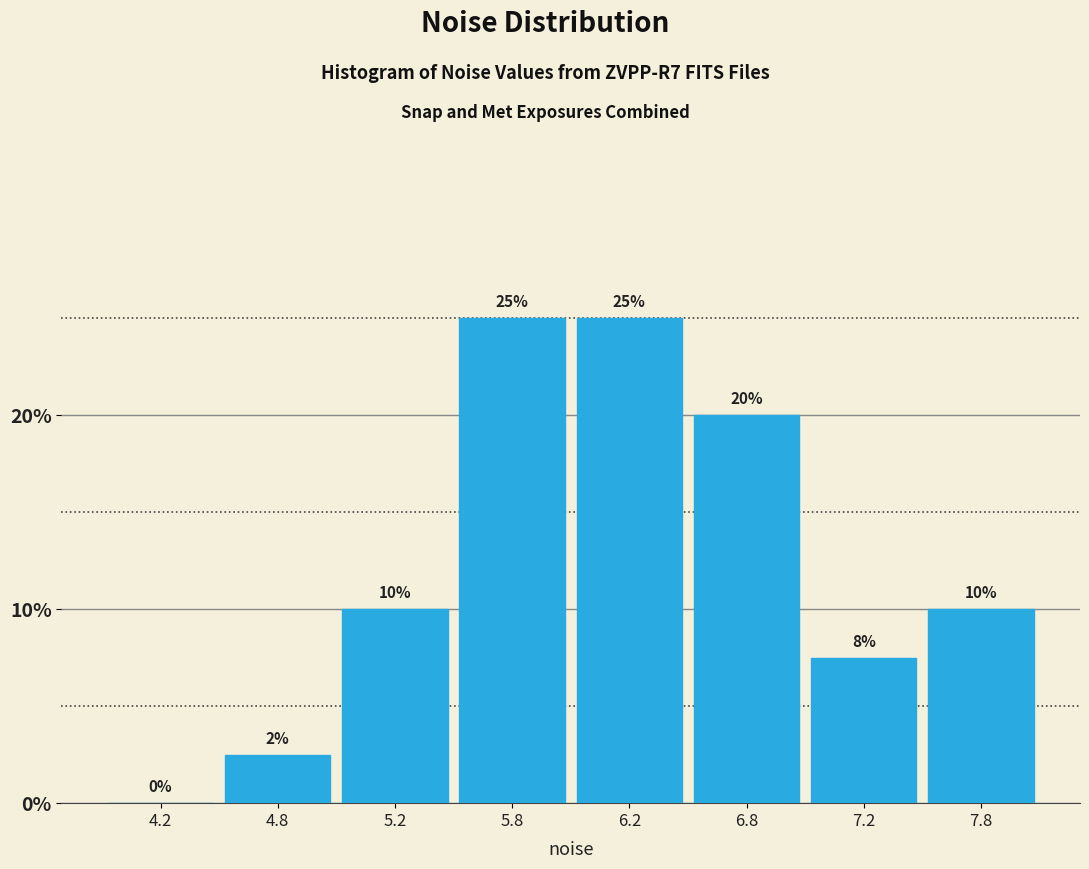

What is the sum of all values?

100.0